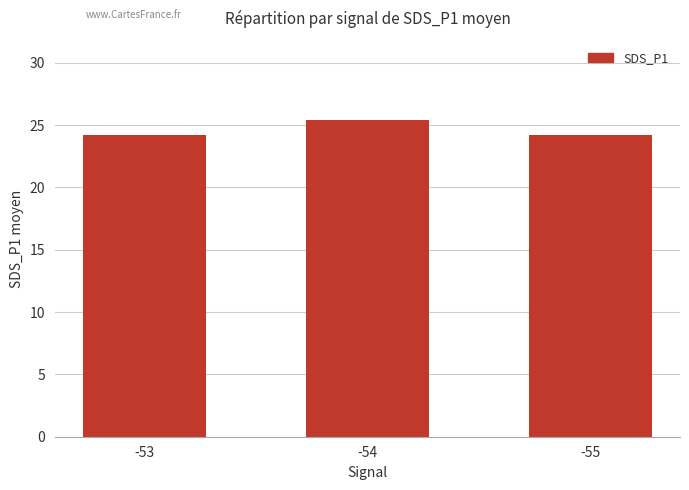

What is the difference between the maximum and second lowest values?

1.2